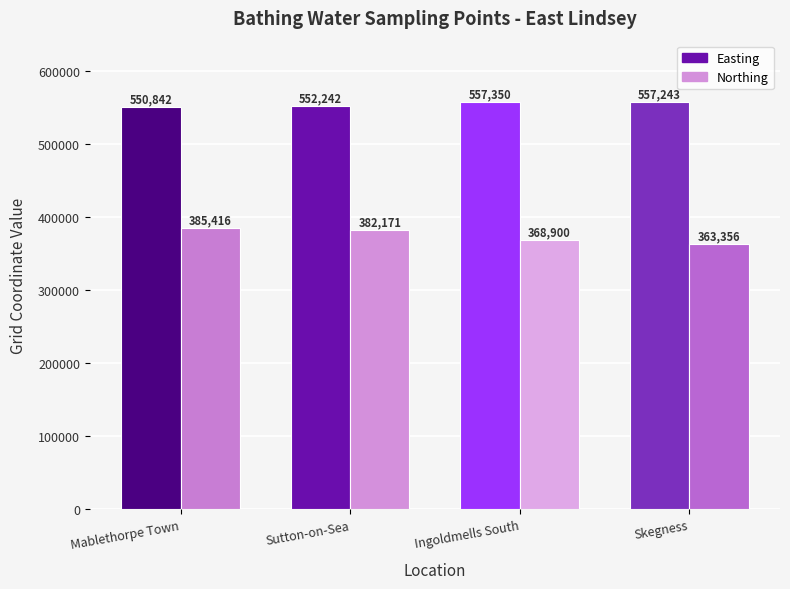

What position from the right is Ingoldmells South?

2